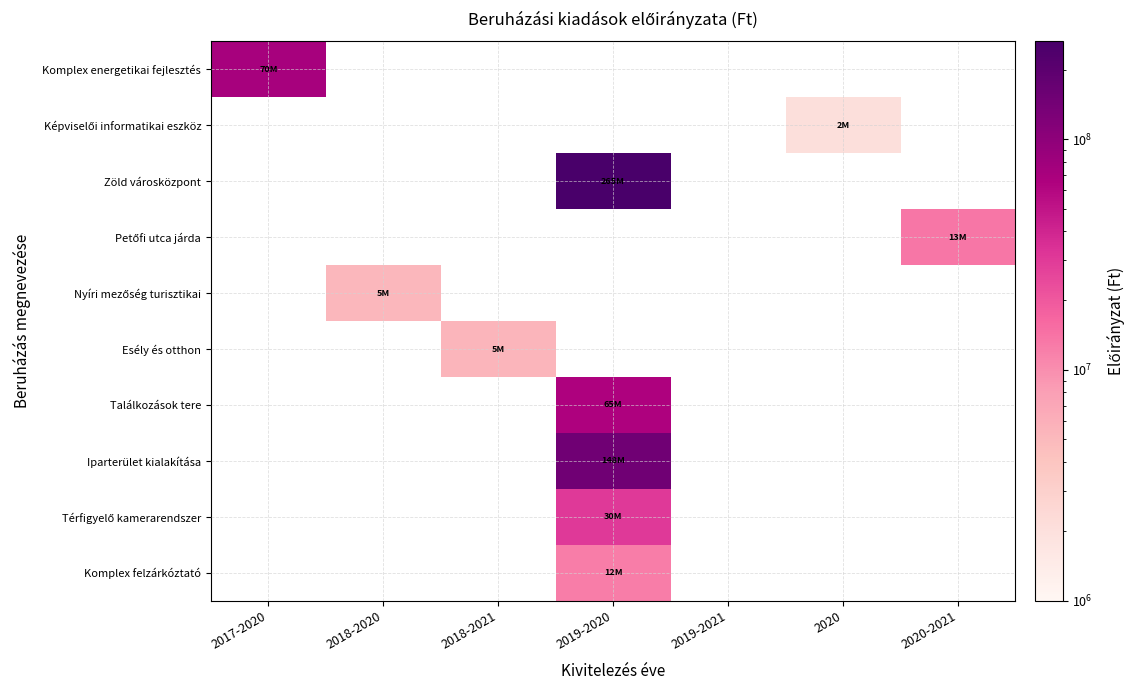

The Esély és otthon series shows 5408883.0 at 2018-2021. True or false?

True